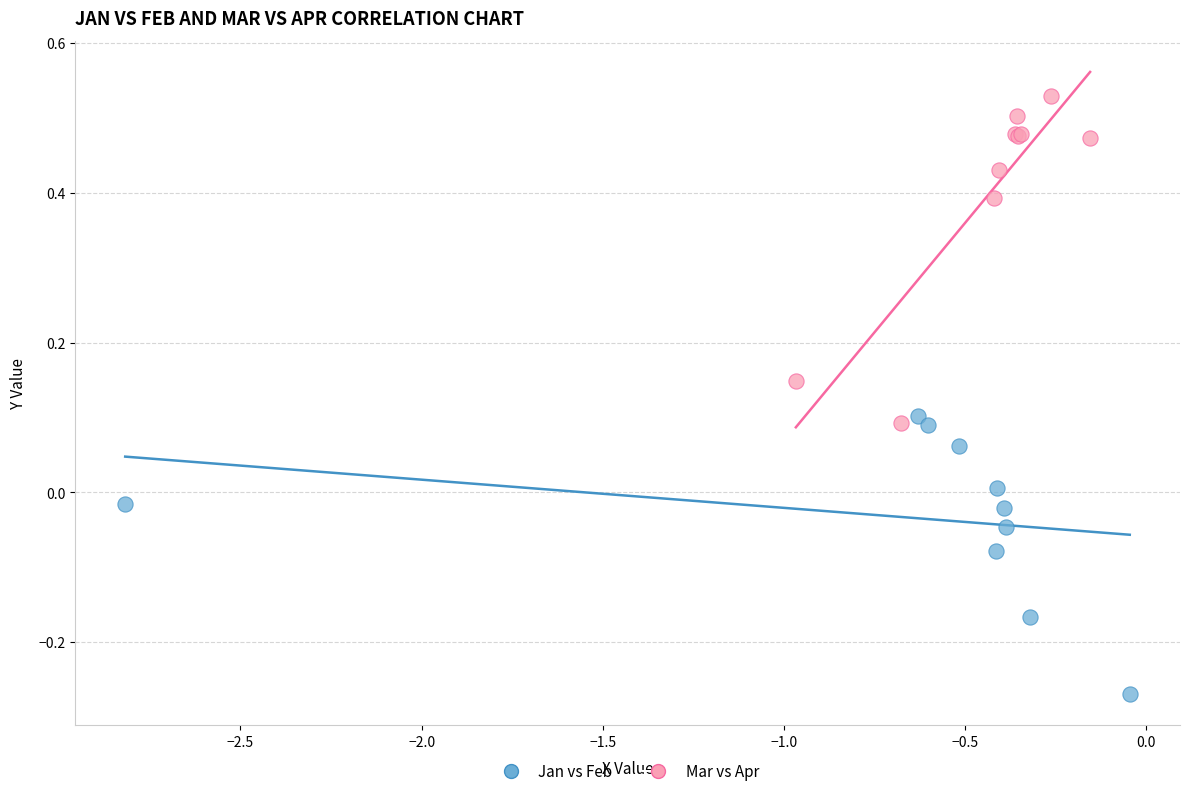

Which series has the widest spread of Y values?

Mar vs Apr